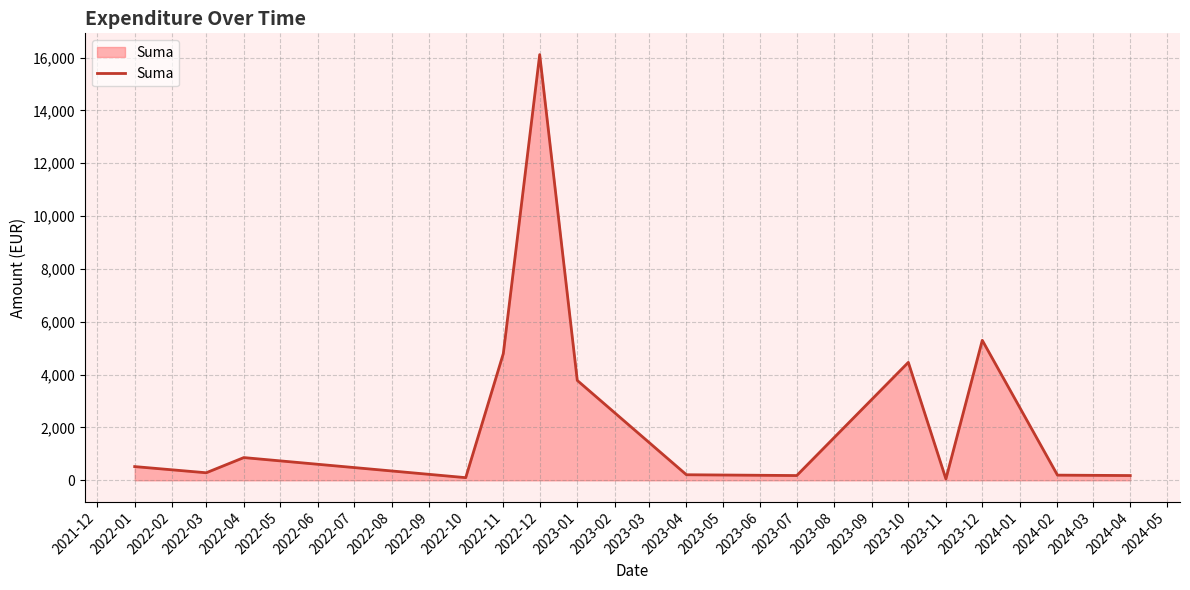

At which category does the data reach its first local valley?

2022-03